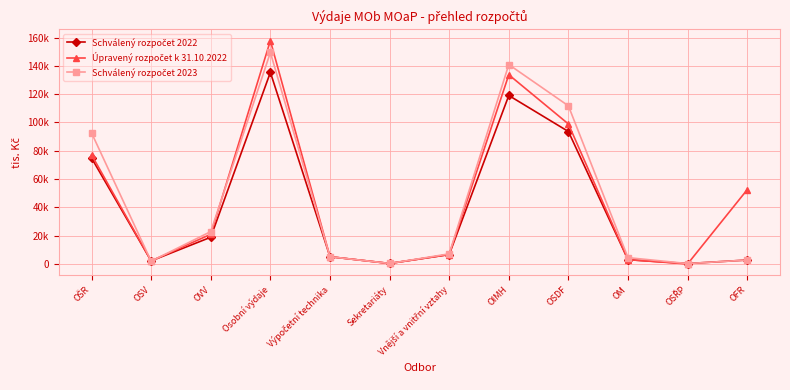

Where is Schválený rozpočet 2023 nearest to the value 74878?

OŠR